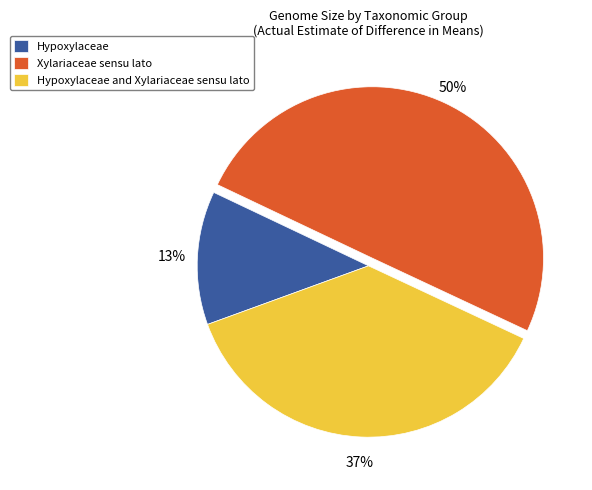

Between Xylariaceae sensu lato and Hypoxylaceae and Xylariaceae sensu lato, which is larger?

Xylariaceae sensu lato